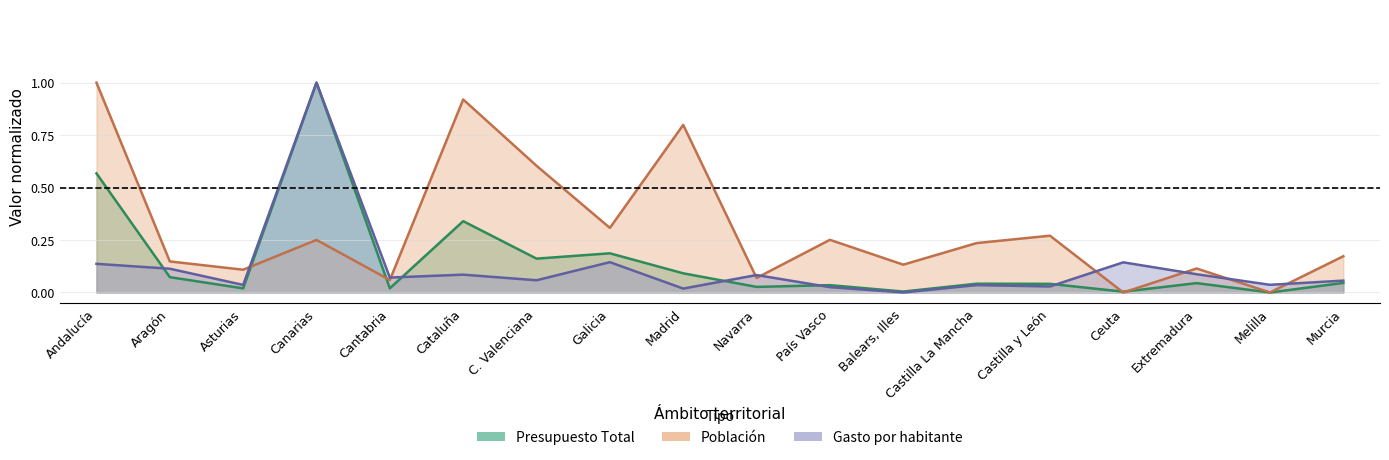

Reading left to right, what are all the values shown in this chart?

Presupuesto Total: 0.6	0.1	0.0	1.0	0.0	0.3	0.2	0.2	0.1	0.0	0.0	0.0	0.0	0.0	0.0	0.0	0.0	0.0
Población: 1.0	0.1	0.1	0.3	0.1	0.9	0.6	0.3	0.8	0.1	0.3	0.1	0.2	0.3	0.0	0.1	0.0	0.2
Gasto por habitante: 0.1	0.1	0.0	1.0	0.1	0.1	0.1	0.1	0.0	0.1	0.0	0.0	0.0	0.0	0.1	0.1	0.0	0.1